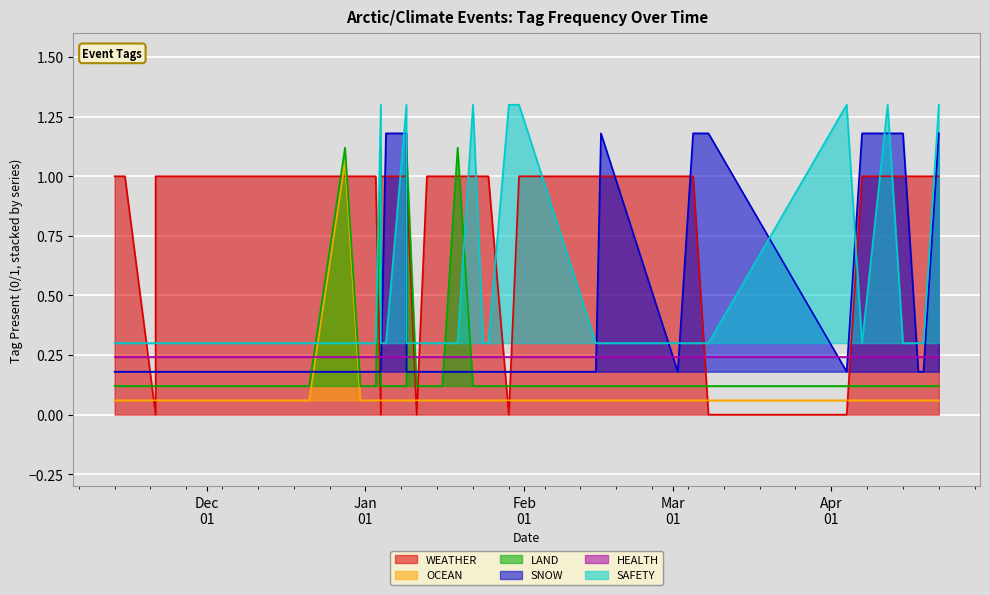

True or false: SNOW and WEATHER cross at least once.

True